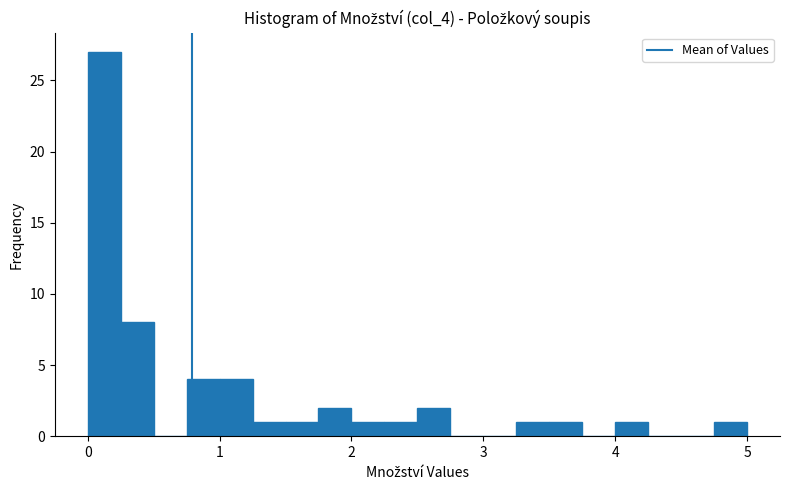

Around what value on the x-axis is the tallest bar? Give the approximate position of its centre, as read against the axis.

0.1